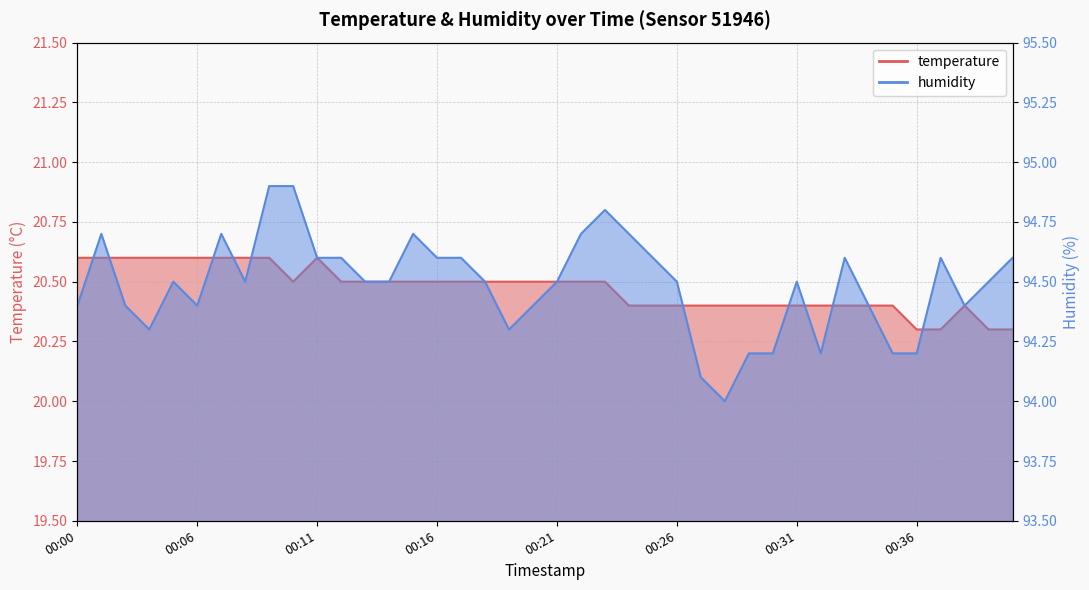

True or false: humidity and temperature intersect in this chart.

False